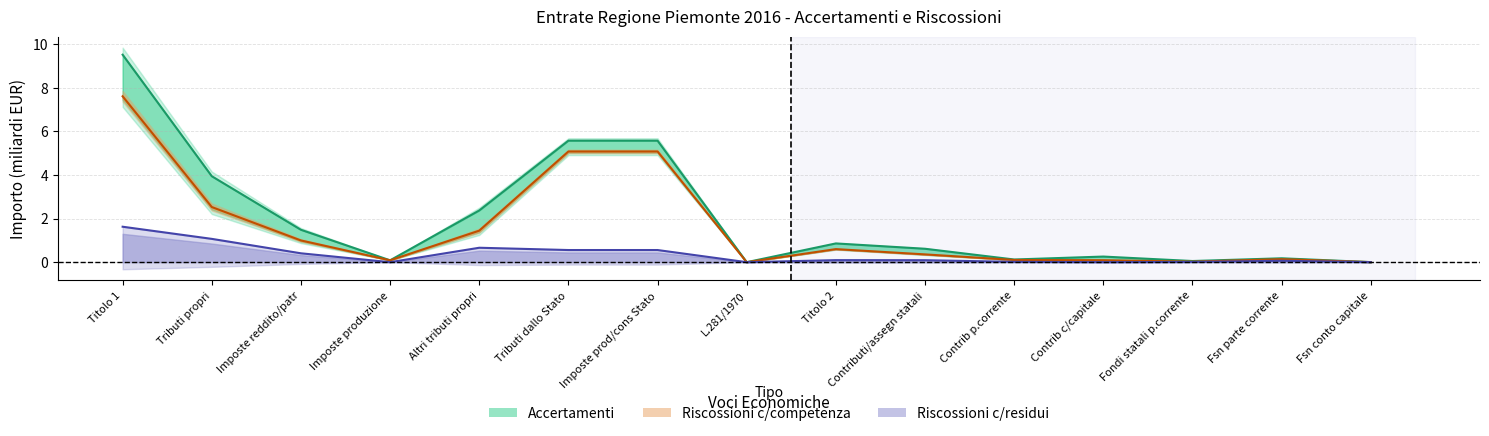

In Competenza line, how many points are lower than both neighbors (excluding endpoints)?

3